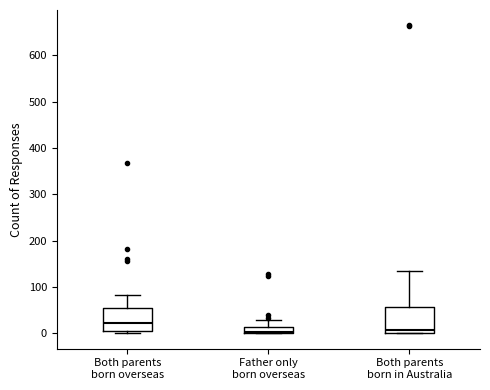

Where is the upper edge of the box for Both parents born in Australia on the y-axis? The values are not printed on the chart, so give them approximately, as read against the axis.

60